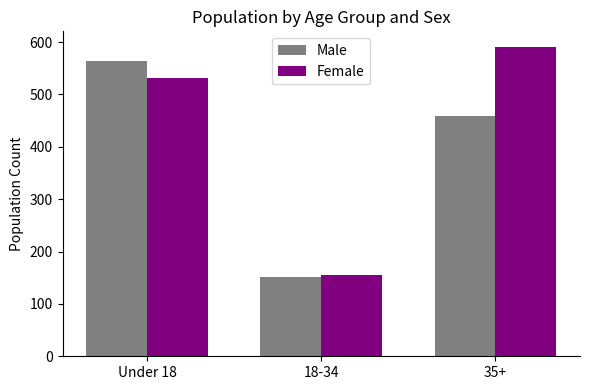

How many bars are there in total?

6